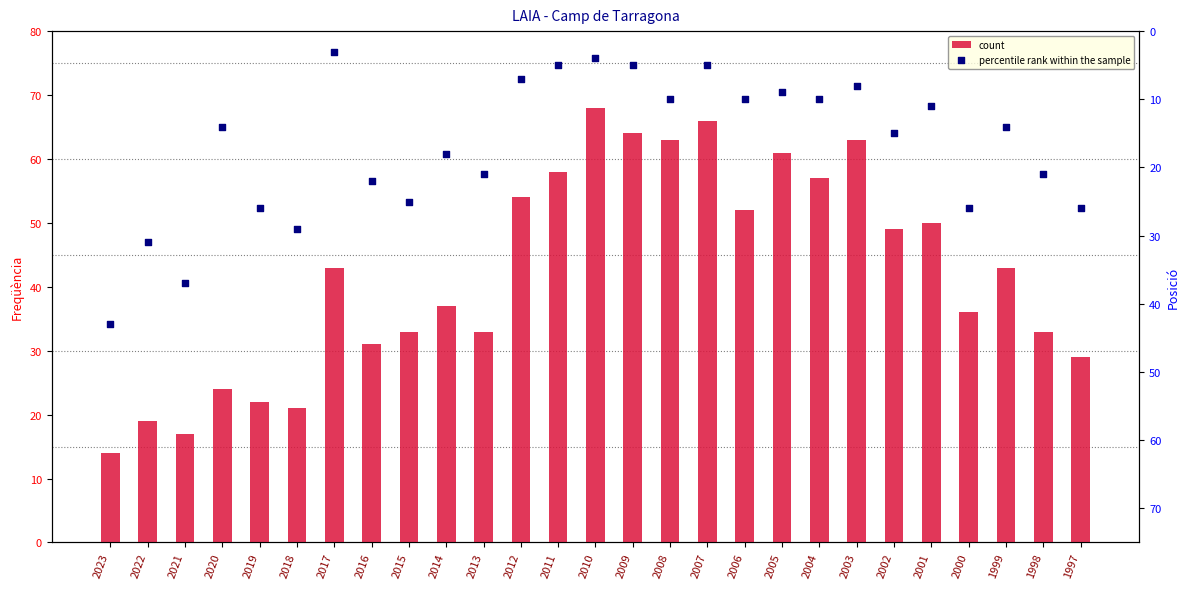

Which series contains the highest Y value?

count